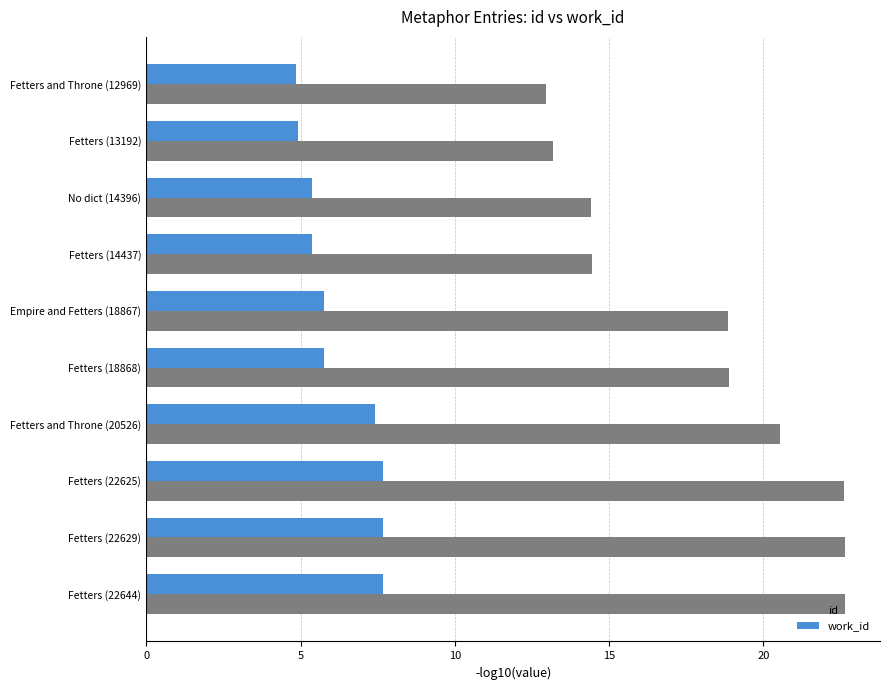

How many series are shown in this chart?

2